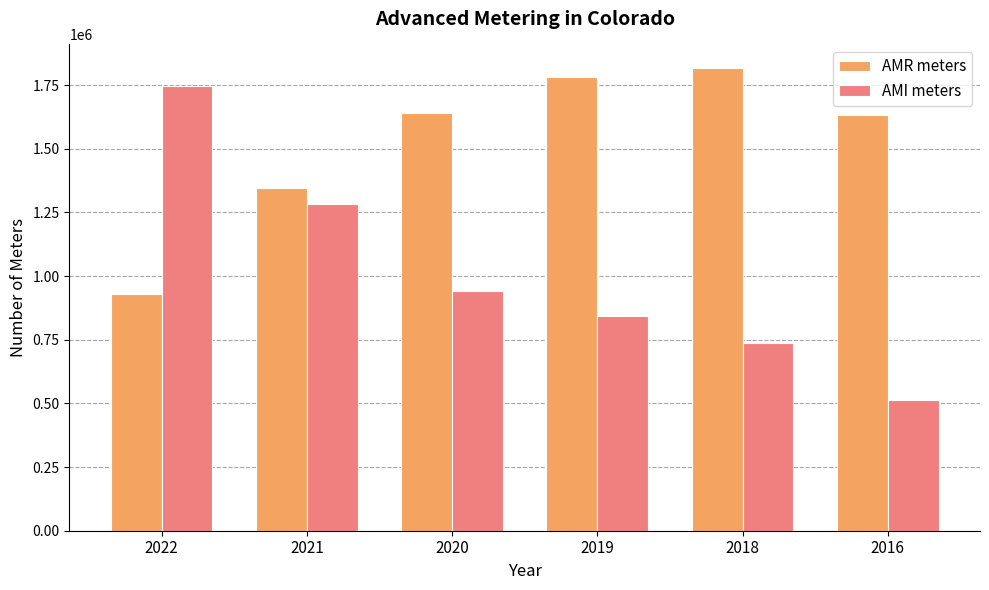

What is the total value across all series at 2022?

2673823